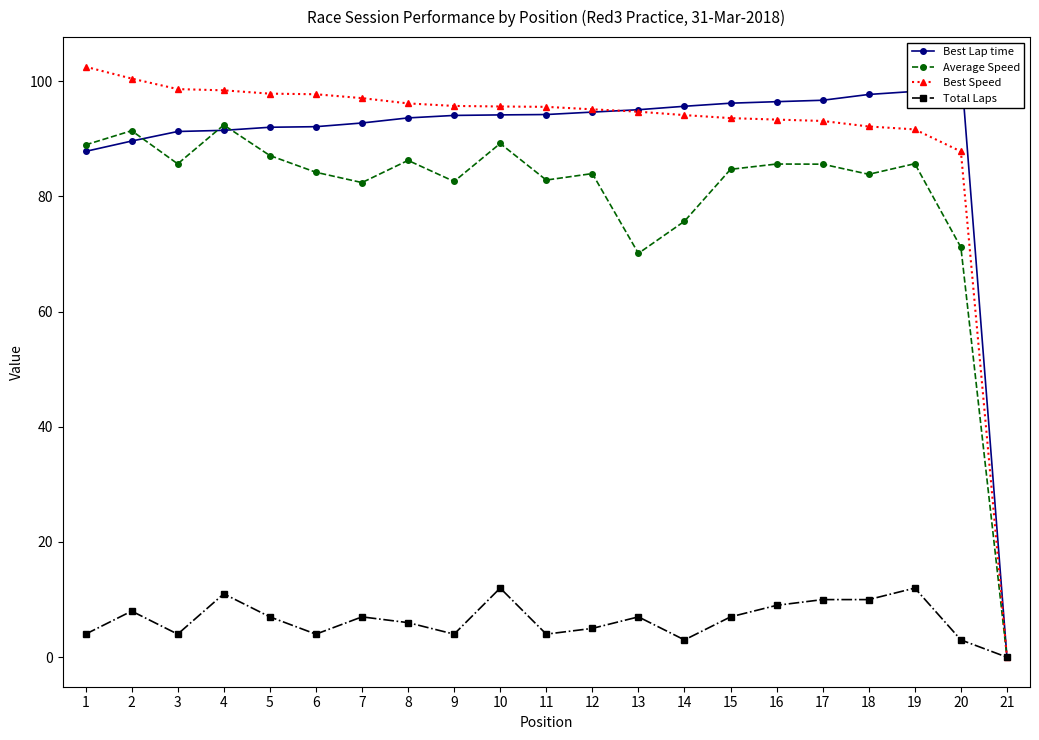

The value of Total Laps at 17 is 10.0. True or false?

True